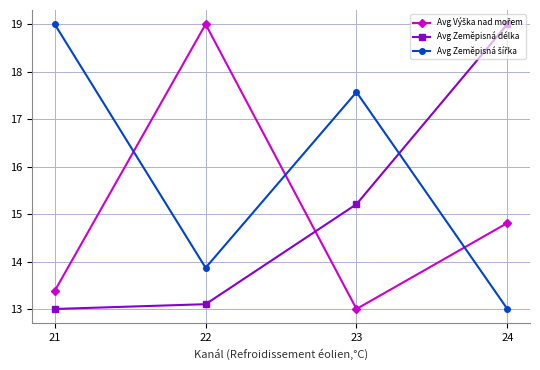

Which category has the highest value in the Avg Zeměpisná délka series?

24